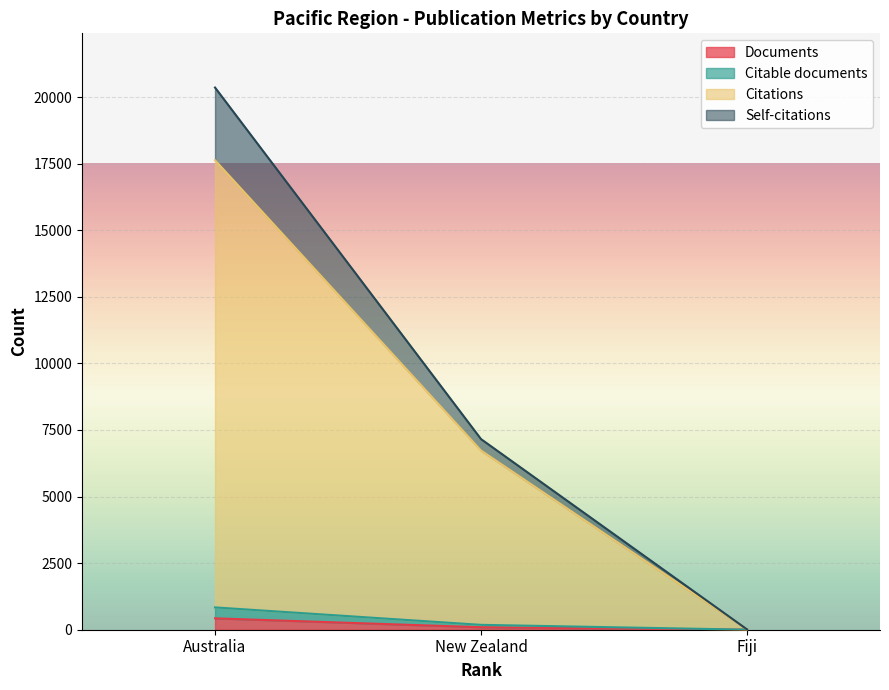

At which category is the sum across all series the highest?

Australia